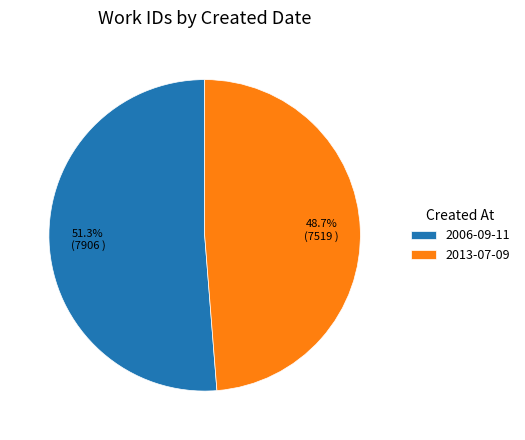

To the nearest percent, what is the average slice percentage?

50%